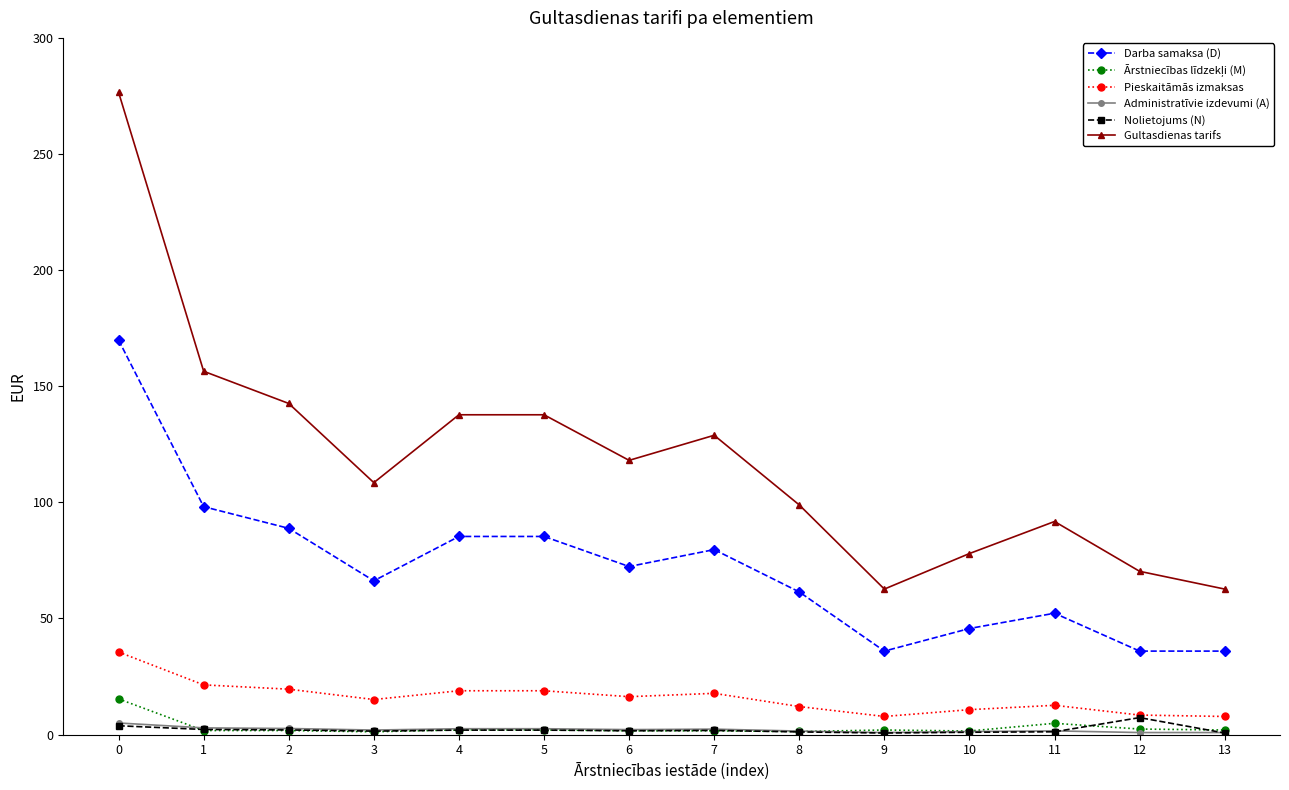

What is the lowest value of the Gultasdienas tarifs series?

62.6